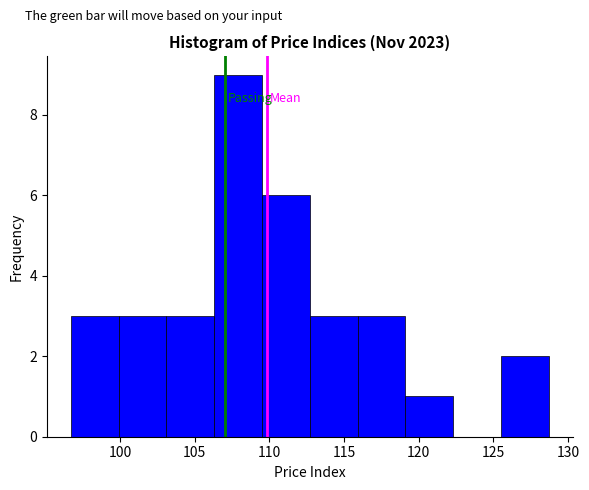

How tall is the bar that spans 125.5 to 128.5 on the x-axis? Neither the bar edges nor the heights are printed on the chart, so give them approximately, as read against the axes.

2